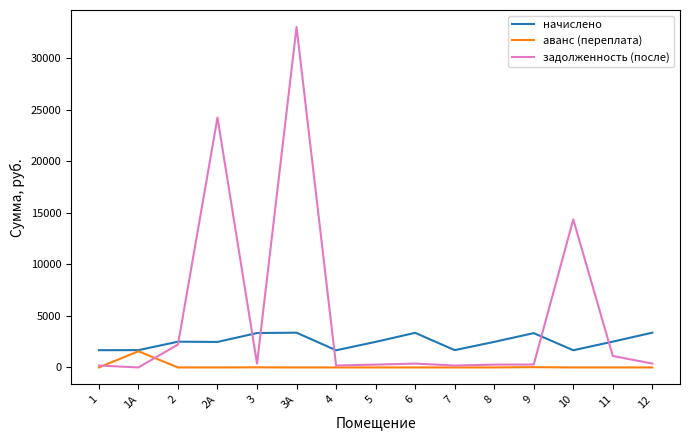

The value of аванс (переплата) at 7 is 0.0. True or false?

True